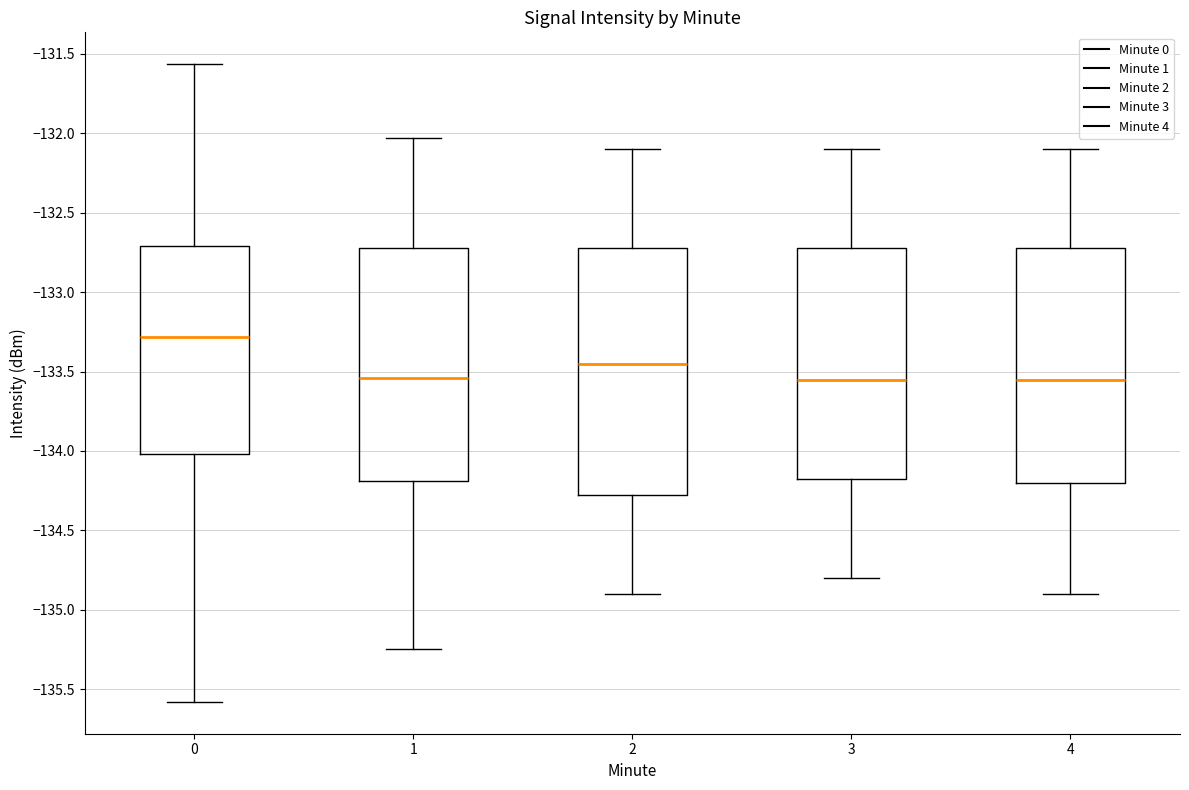

Reading left to right, read every box against the y-axis: the position of its median line, the range the box covers, and the ends of its whiskers. The values are not printed on the chart, so give them approximately, as read against the axis.

0: median -133.30, box -134.00 to -132.70, whiskers -135.60 to -131.55
1: median -133.55, box -134.20 to -132.70, whiskers -135.25 to -132.05
2: median -133.45, box -134.25 to -132.70, whiskers -134.90 to -132.10
3: median -133.55, box -134.15 to -132.70, whiskers -134.80 to -132.10
4: median -133.55, box -134.20 to -132.70, whiskers -134.90 to -132.10